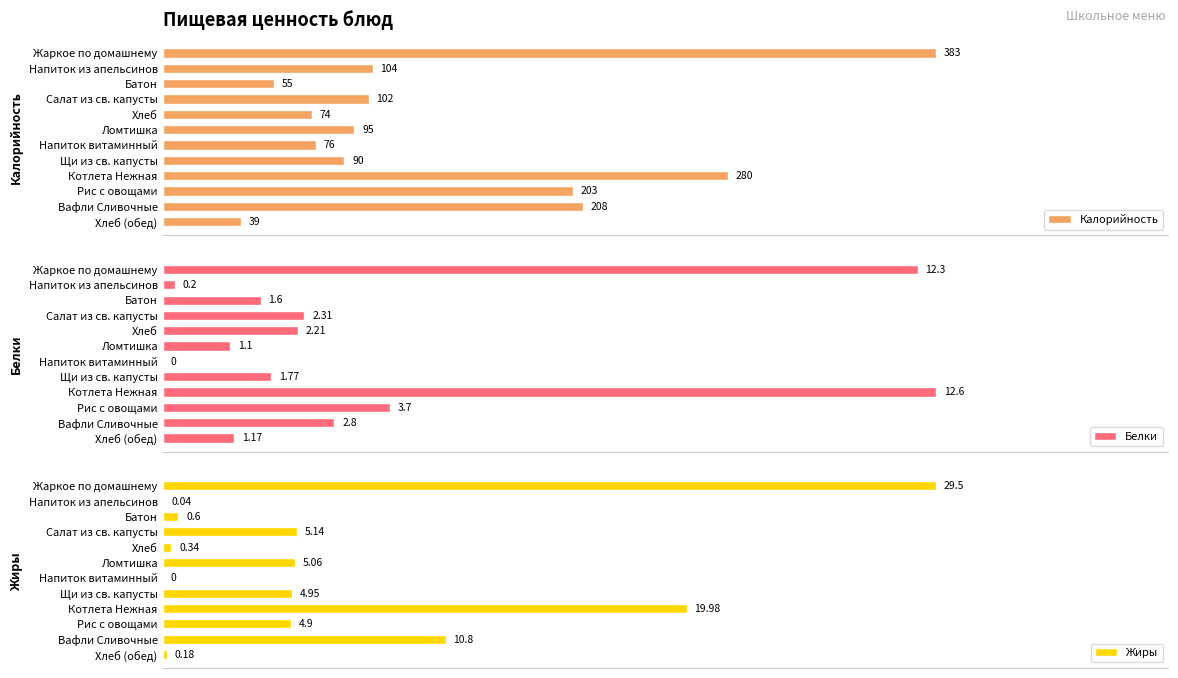

What is the difference between the maximum and minimum values in the Белки series?

12.6